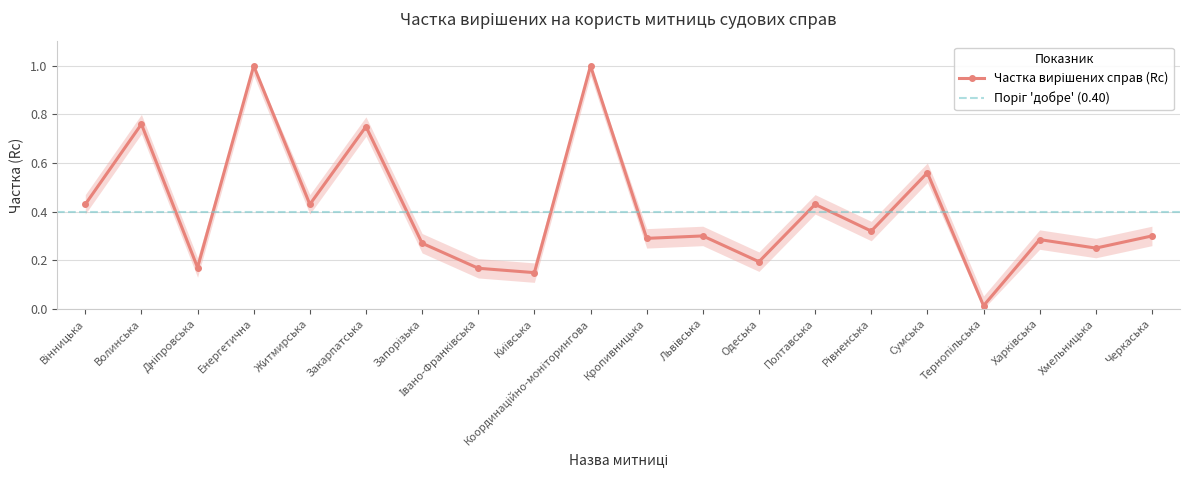

At which category does the chart reach its minimum across all series?

Тернопільська